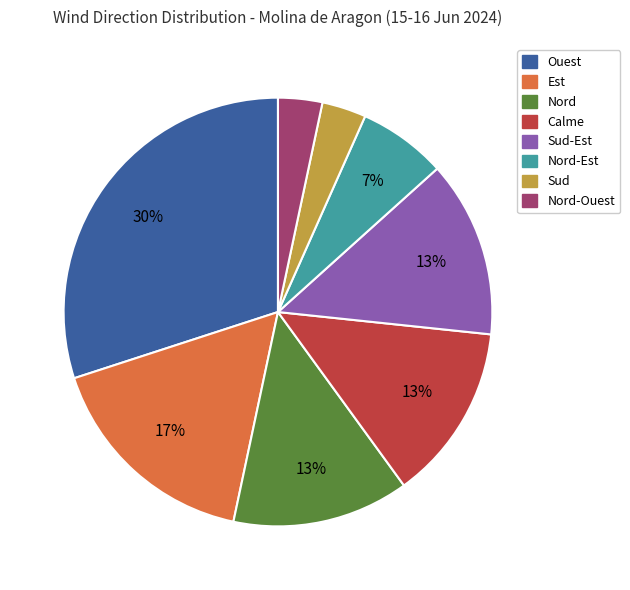

To the nearest percent, what is the difference between the largest and smallest slice percentages?

27%